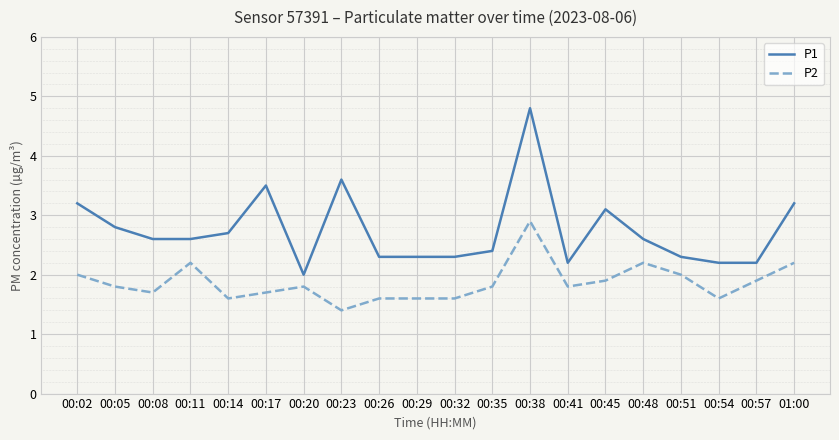

The value of P1 at 00:54 is 1.3. True or false?

False